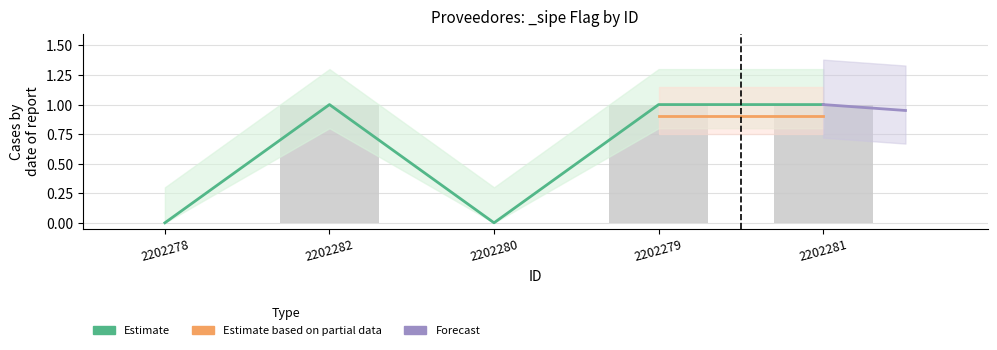

What is the sum of the values at 2202279 and 2202280?

1